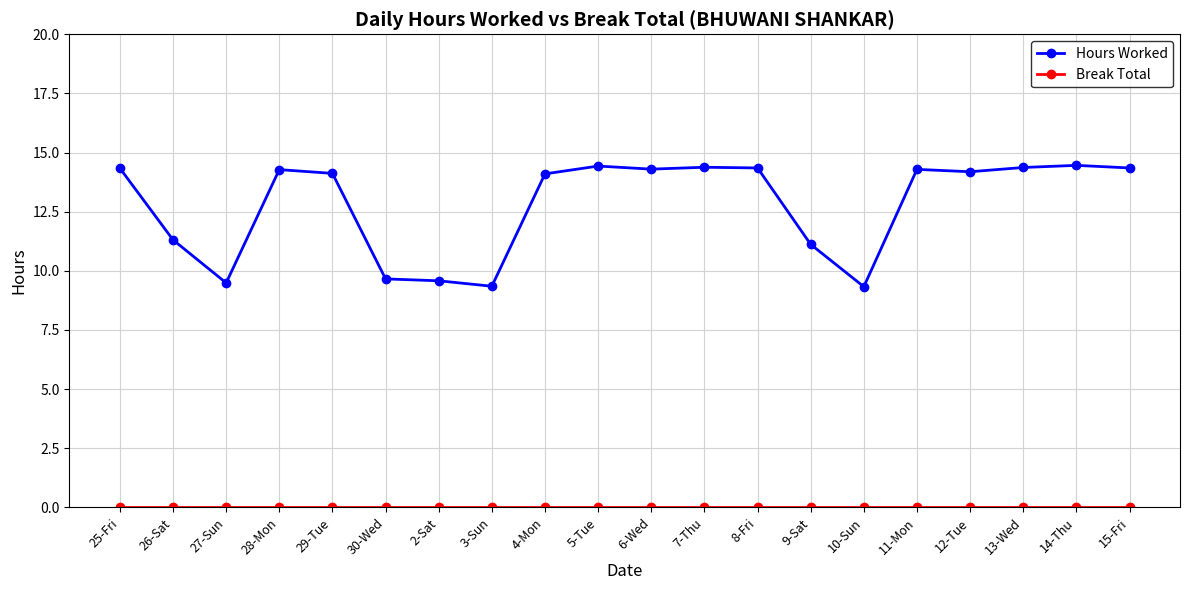

What is the average value of the Hours Worked series?

12.8